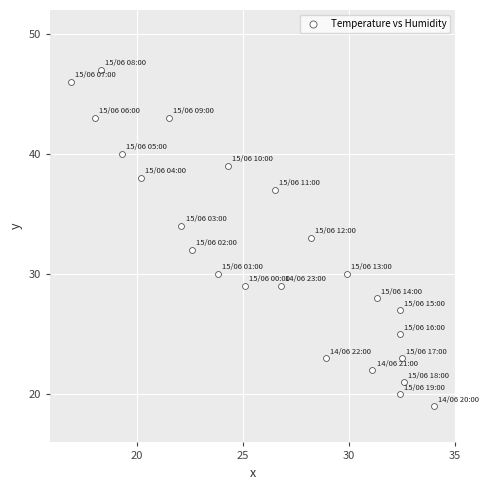

What is the range of Y values (max minus min)?

28